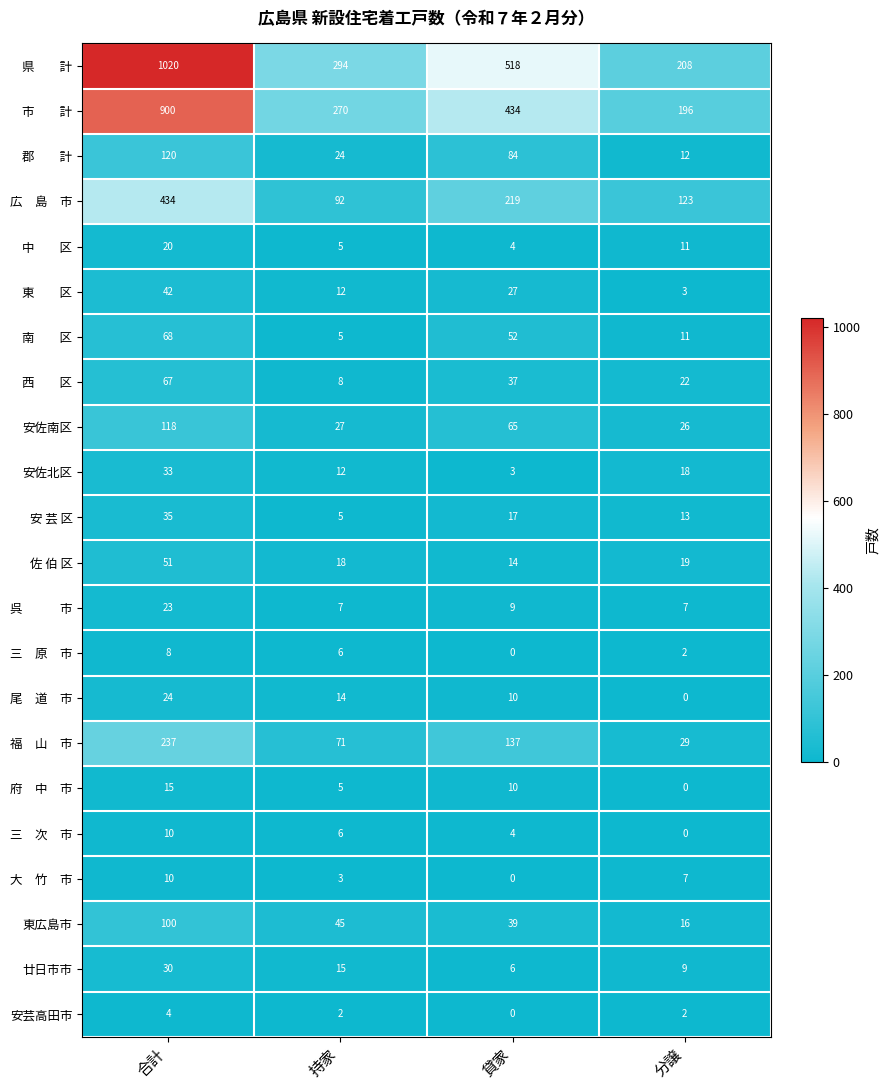

What is the difference between the 佐 伯 区 values at 分譲 and 貸家?

5